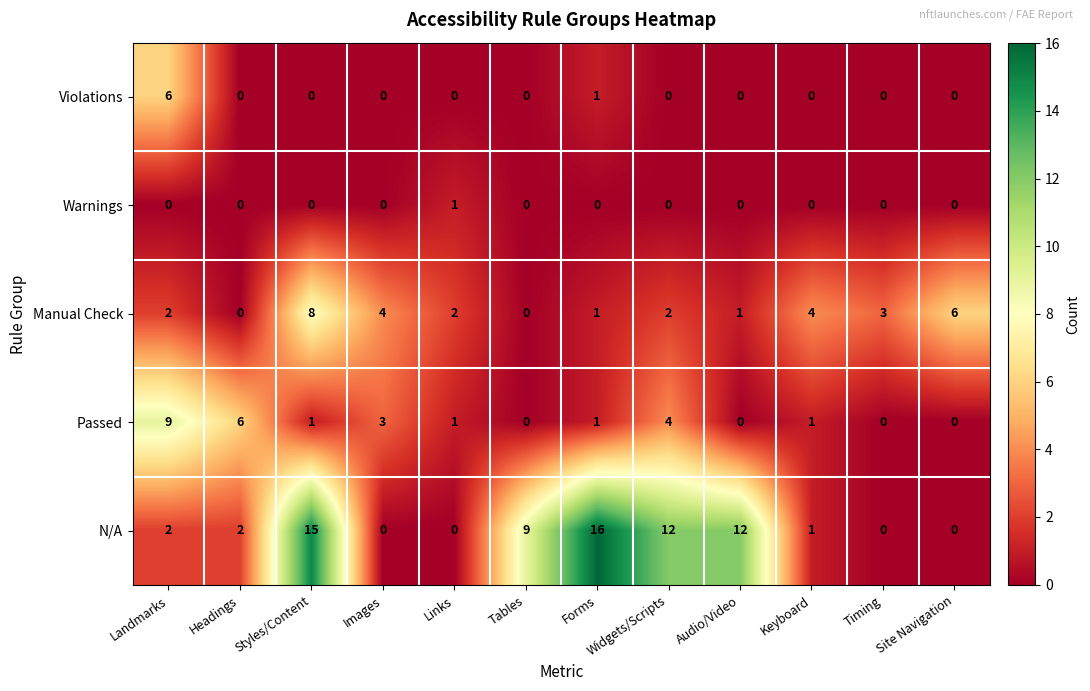

How many Warnings values are between 0 and 1?

12